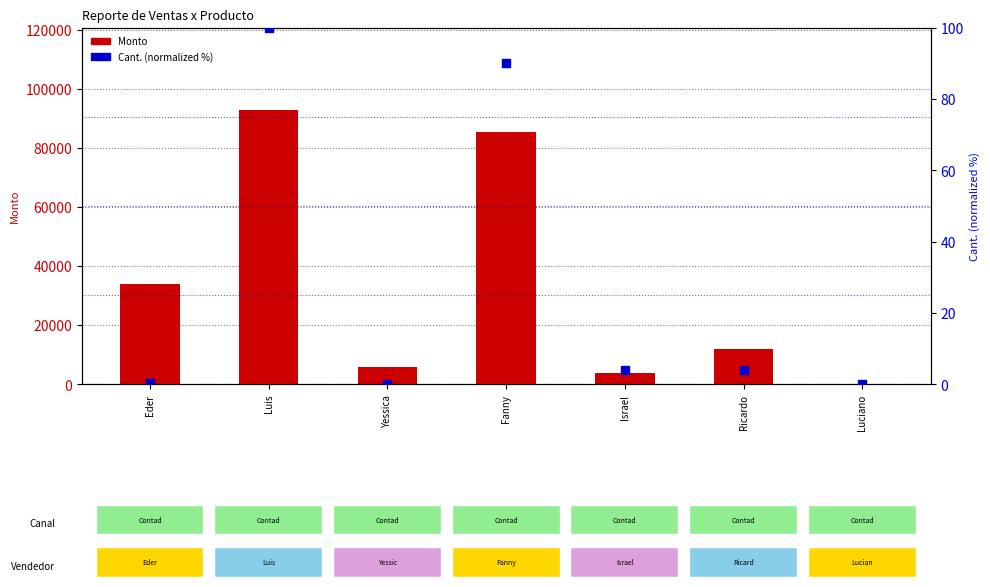

What is the total value across all series at Luis?

93100.0